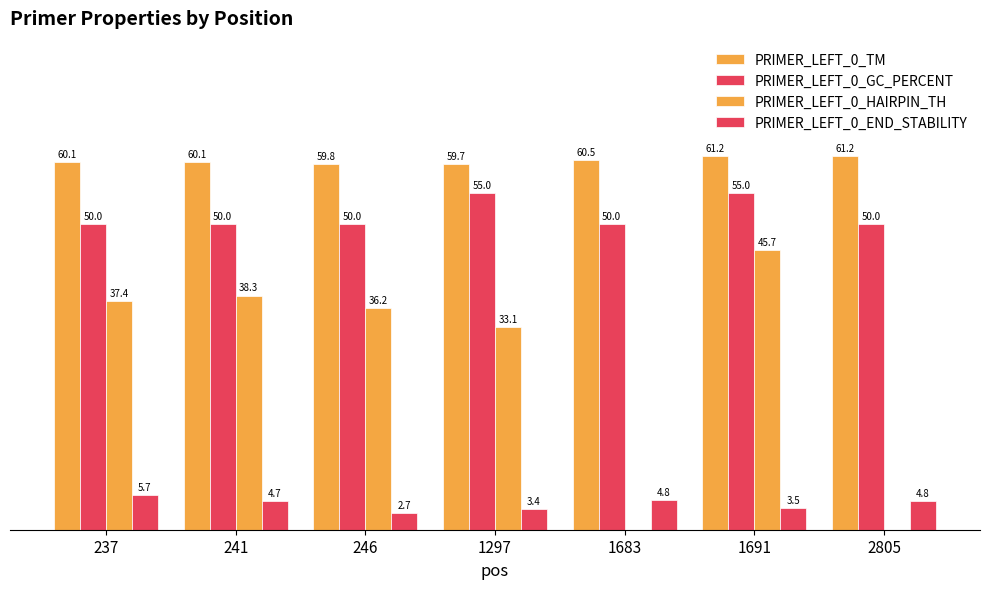

Is the value of PRIMER_LEFT_0_TM at 2805 greater than the value of PRIMER_LEFT_0_END_STABILITY at 1691?

Yes